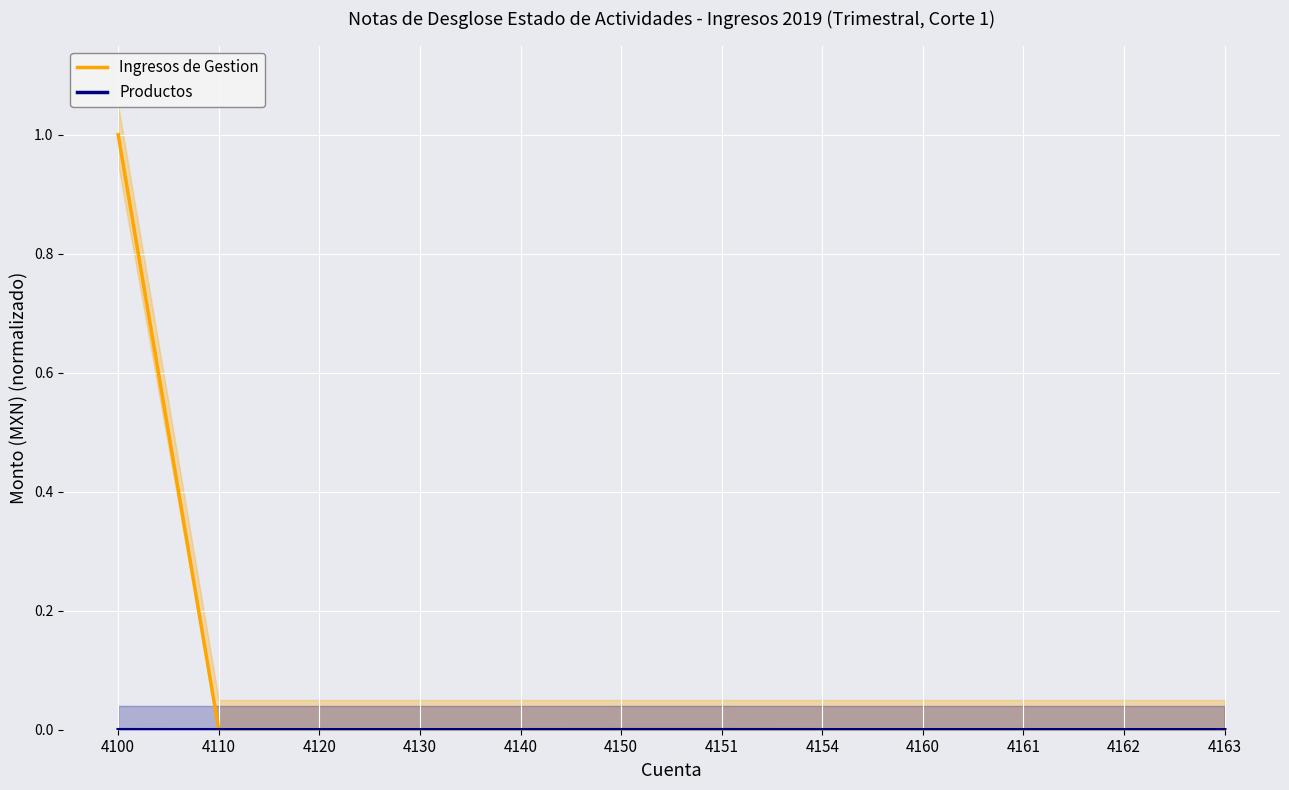

The Productos series shows 0.0 at 4161. True or false?

True